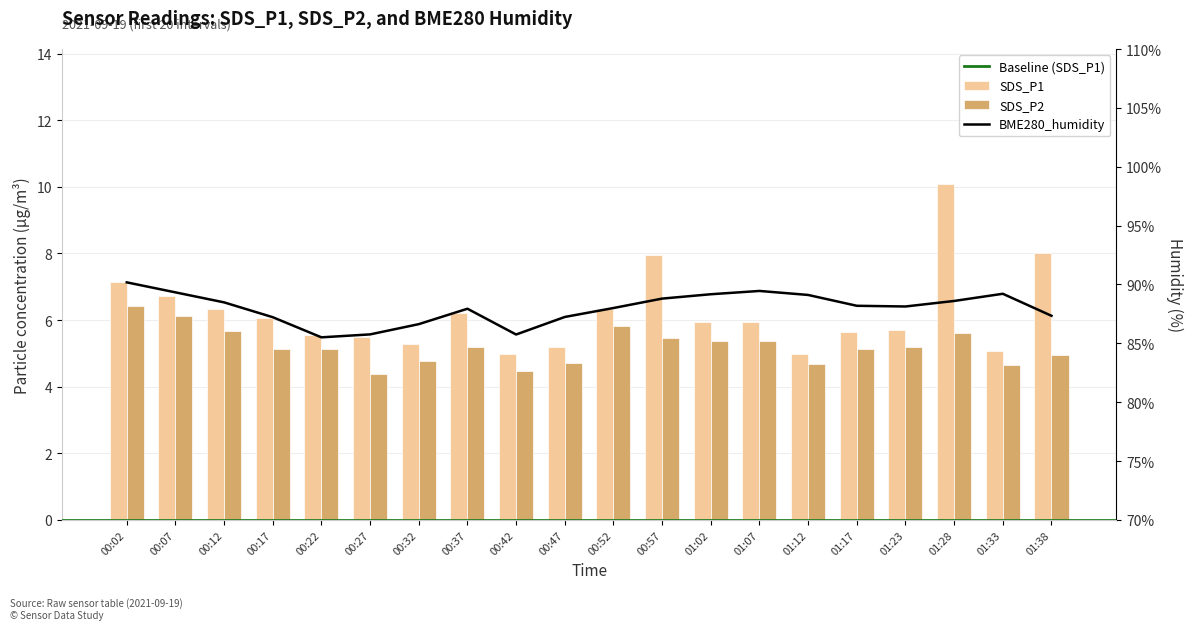

Reading left to right, extract all data points from this chart.

SDS_P1: 00:02=7.1	00:07=6.7	00:12=6.3	00:17=6.1	00:22=5.5	00:27=5.5	00:32=5.3	00:37=6.2	00:42=5.0	00:47=5.2	00:52=6.3	00:57=8.0	01:02=5.9	01:07=6.0	01:12=5.0	01:17=5.6	01:23=5.7	01:28=10.1	01:33=5.1	01:38=8.0
SDS_P2: 00:02=6.4	00:07=6.1	00:12=5.7	00:17=5.1	00:22=5.1	00:27=4.4	00:32=4.8	00:37=5.2	00:42=4.5	00:47=4.7	00:52=5.8	00:57=5.5	01:02=5.4	01:07=5.4	01:12=4.7	01:17=5.1	01:23=5.2	01:28=5.6	01:33=4.7	01:38=5.0
BME280_humidity: 00:02=90.2	00:07=89.3	00:12=88.5	00:17=87.2	00:22=85.5	00:27=85.8	00:32=86.6	00:37=87.9	00:42=85.8	00:47=87.2	00:52=88.0	00:57=88.8	01:02=89.2	01:07=89.5	01:12=89.1	01:17=88.2	01:23=88.1	01:28=88.6	01:33=89.2	01:38=87.3